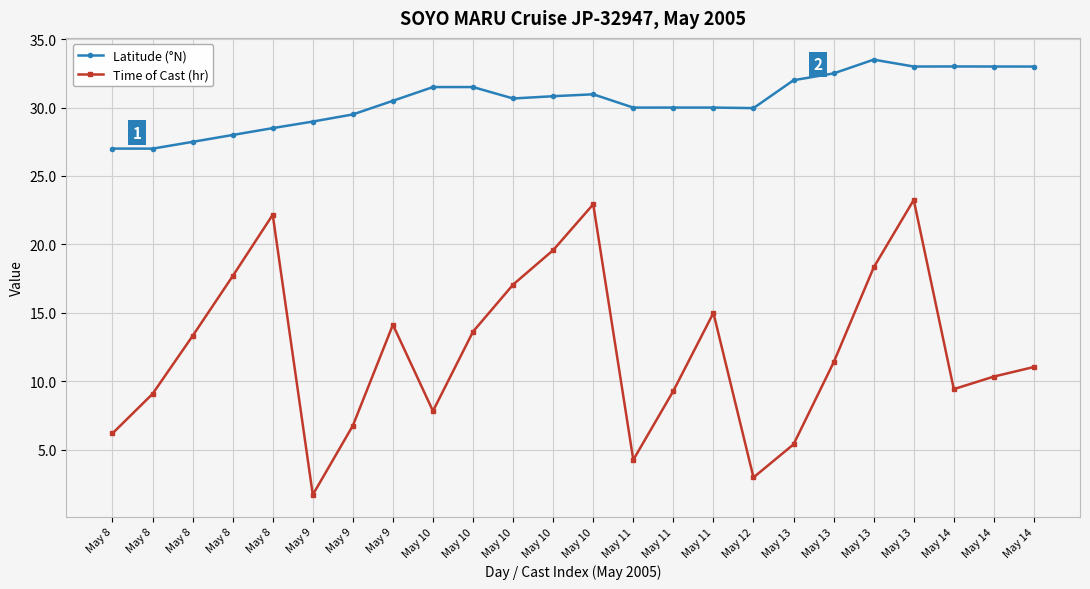

True or false: Latitude (°N) and Time of Cast (hr) cross at least once.

False